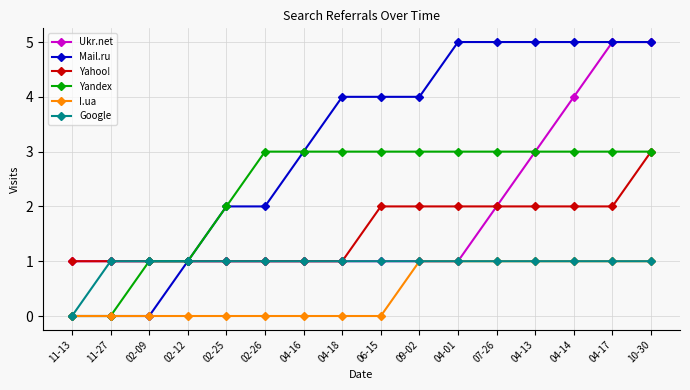

What is the maximum value for Yandex?

3